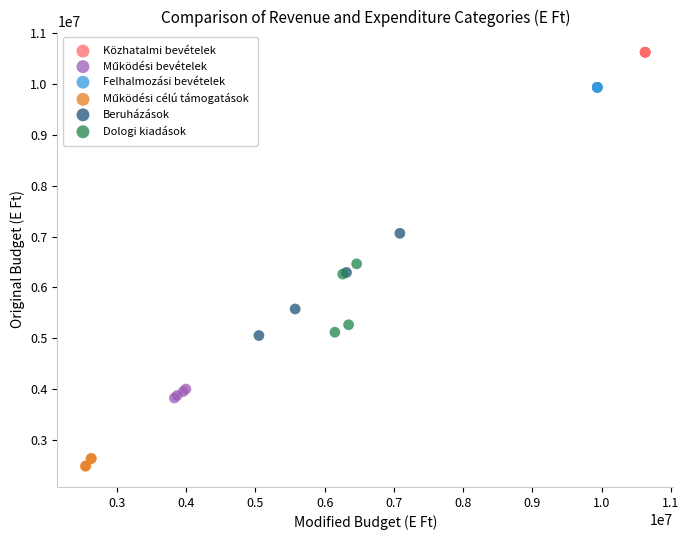

Which series contains the highest Y value?

Közhatalmi bevételek